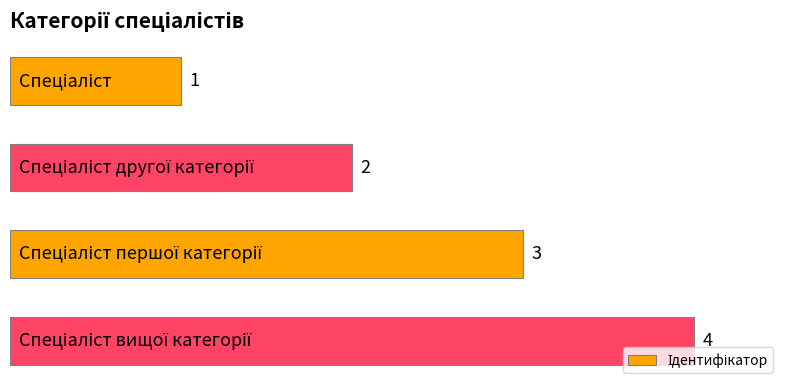

What is the sum of all values?

10